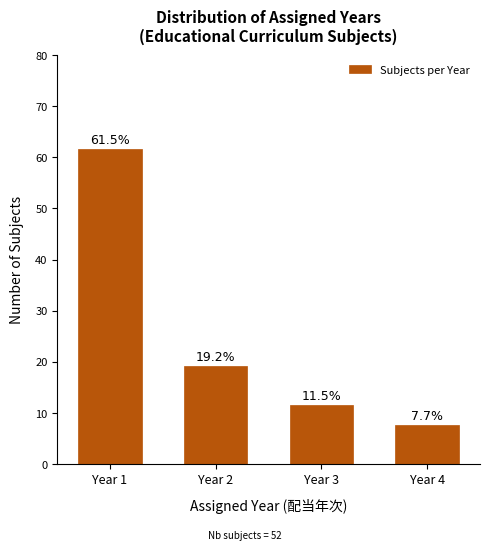

Reading right to left, what are all the values shown in this chart?

Year 4=7.7	Year 3=11.5	Year 2=19.2	Year 1=61.5